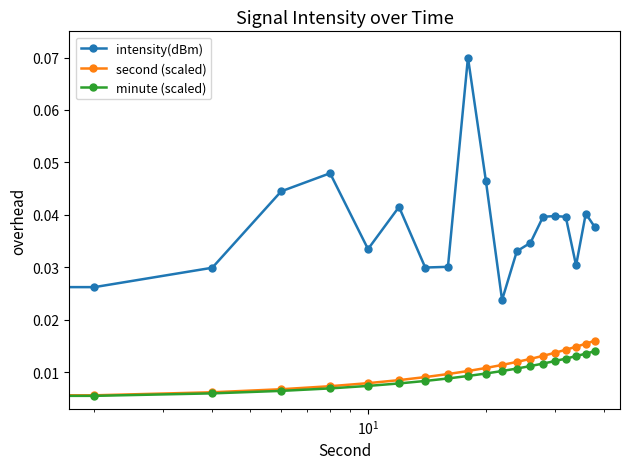

True or false: second (scaled) and intensity(dBm) cross at least once.

False